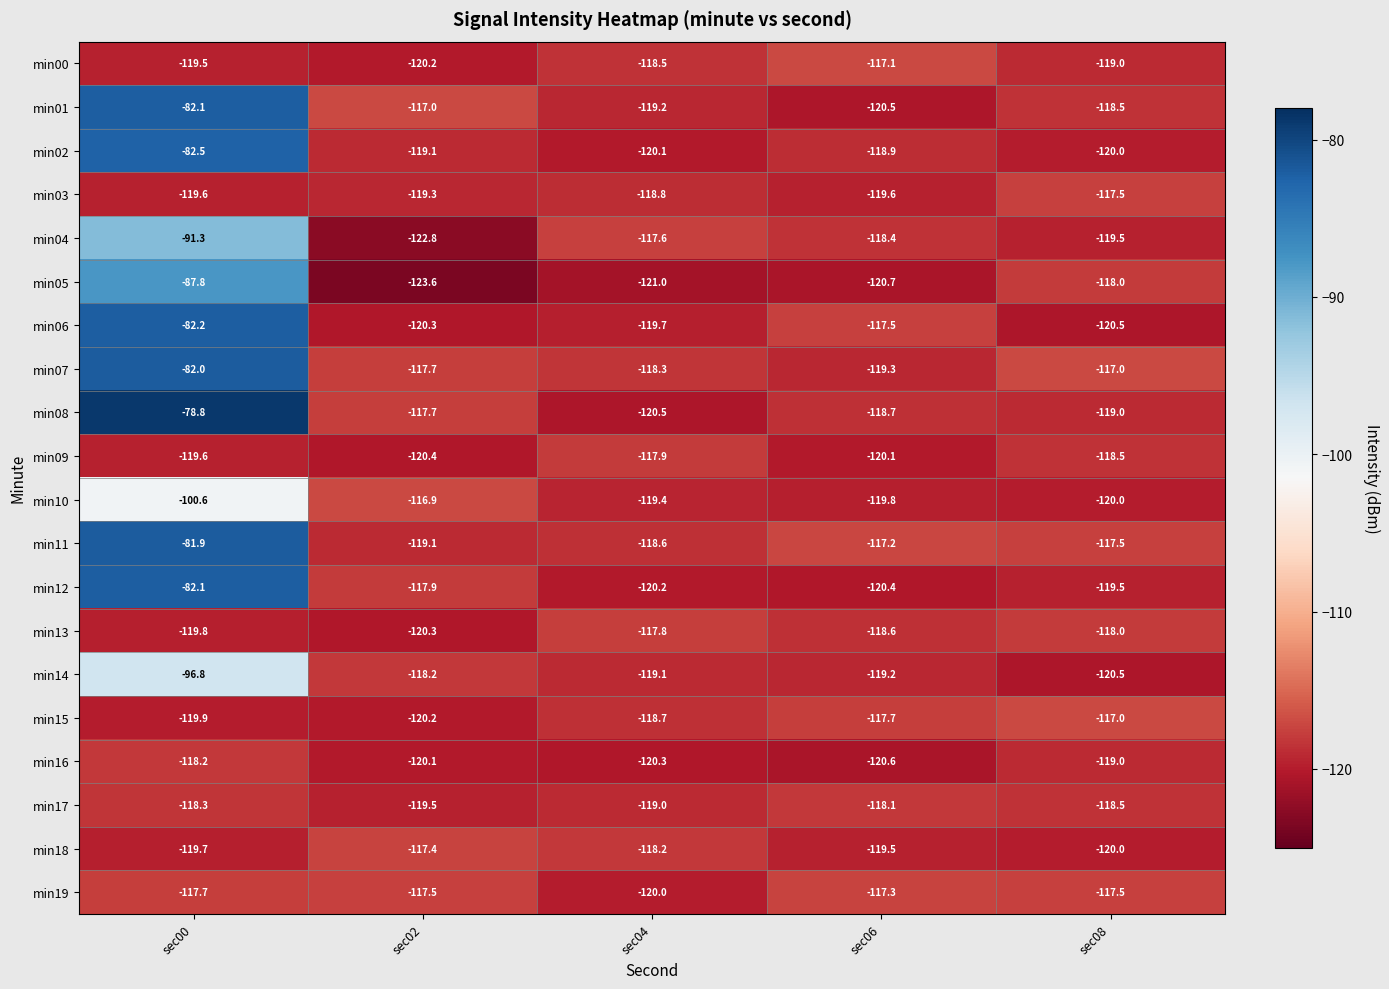

List the labels in order of min16 value, smallest first.

sec06, sec04, sec02, sec08, sec00